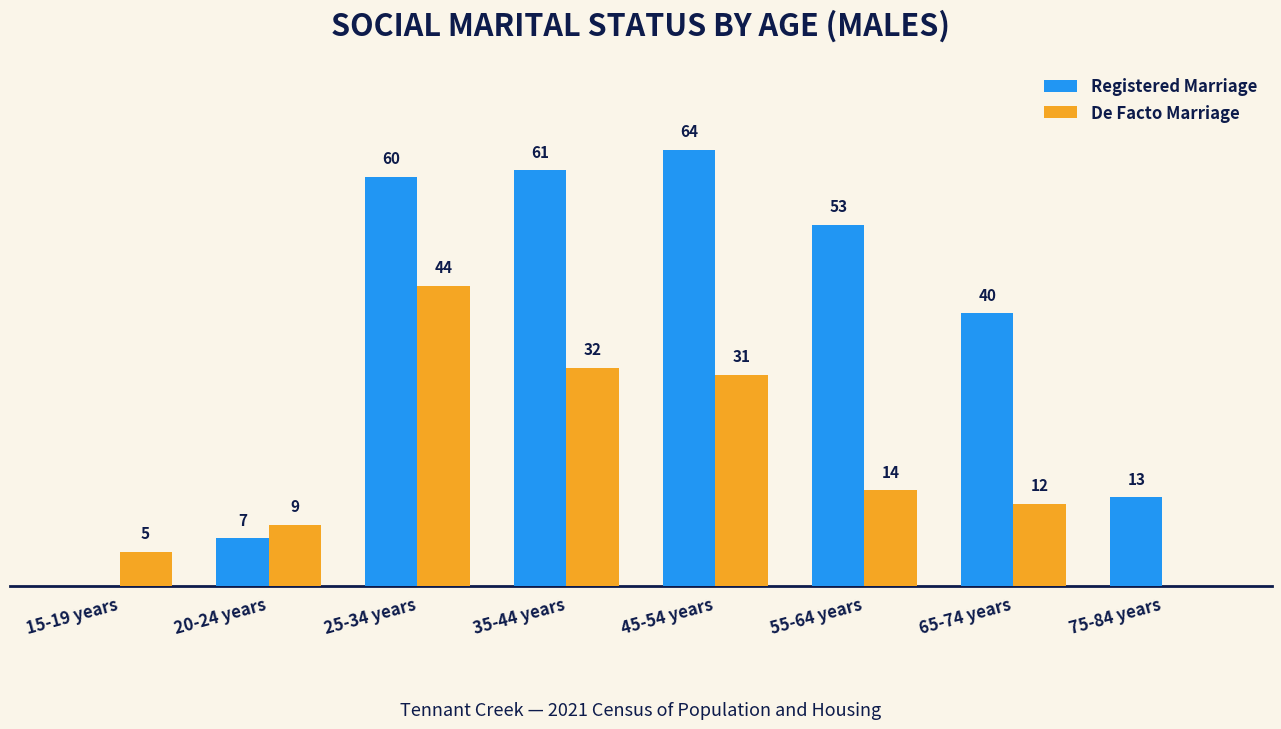

Which label corresponds to the largest value in the chart?

45-54 years